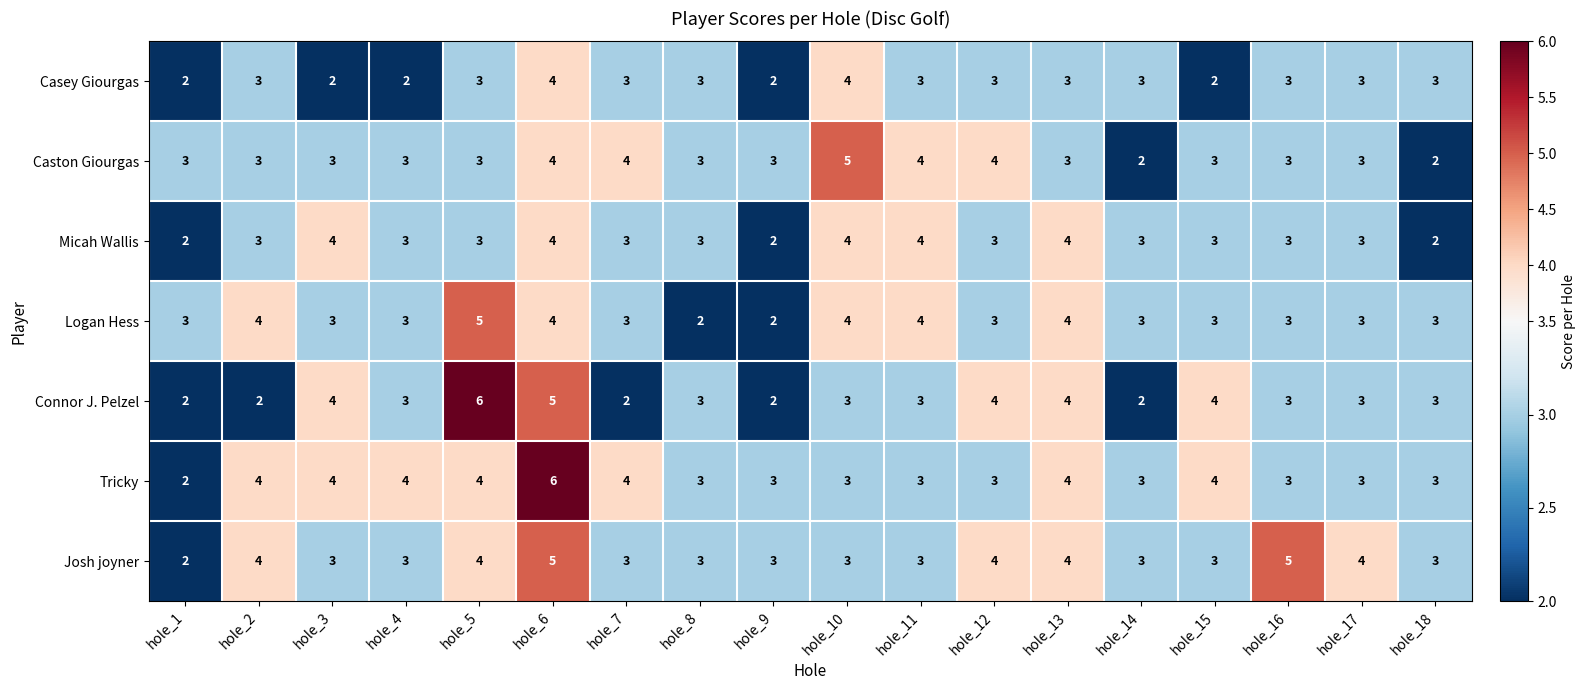

What is the average value of the Micah Wallis series?

3